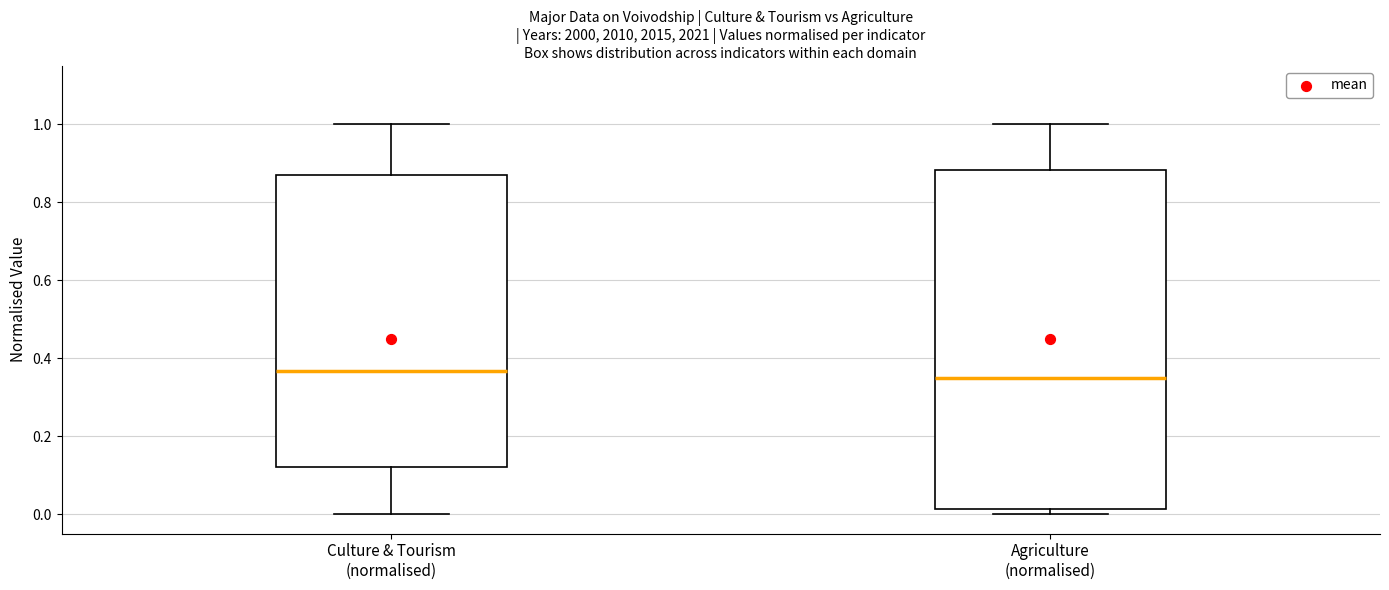

Reading left to right, read every box against the y-axis: the position of its median line, the range the box covers, and the ends of its whiskers. The values are not printed on the chart, so give them approximately, as read against the axis.

Culture & Tourism (normalised): median 0.36, box 0.12 to 0.88, whiskers 0.00 to 1.00
Agriculture (normalised): median 0.36, box 0.02 to 0.88, whiskers 0.00 to 1.00